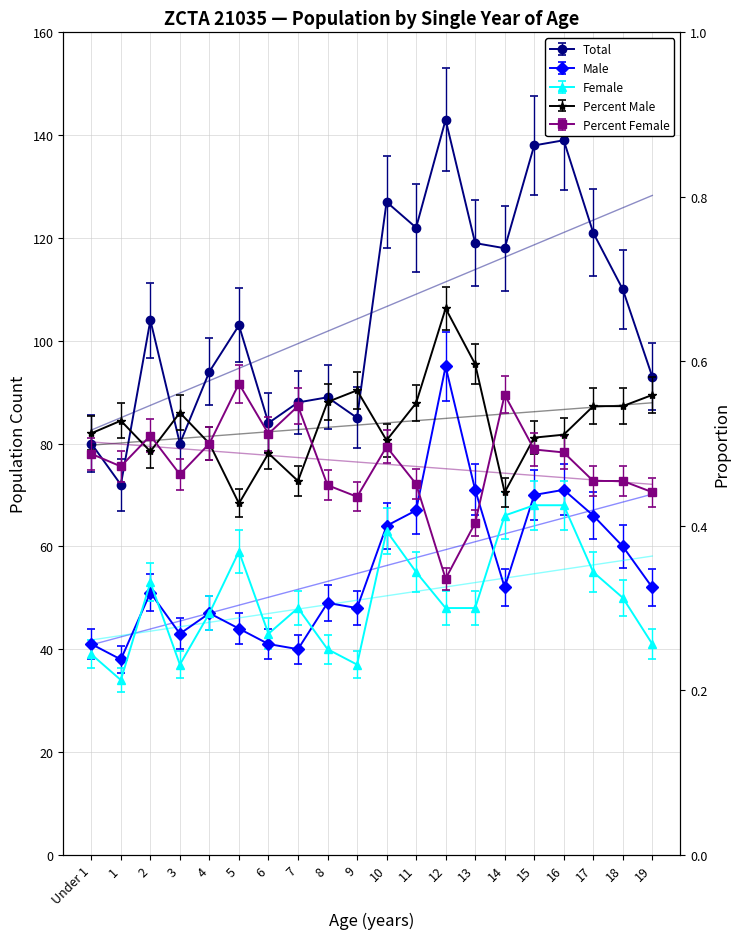

Which series has the widest spread of values?

Total